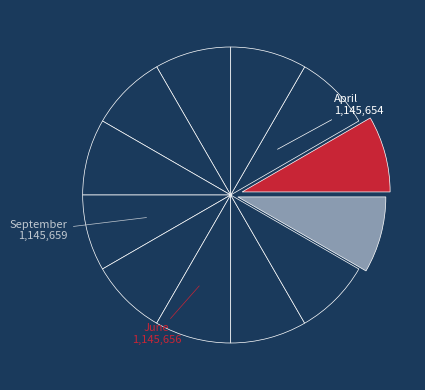

Rank the categories by value from lowest to highest.

January, February, March, April, May, June, July, August, September, October, November, December